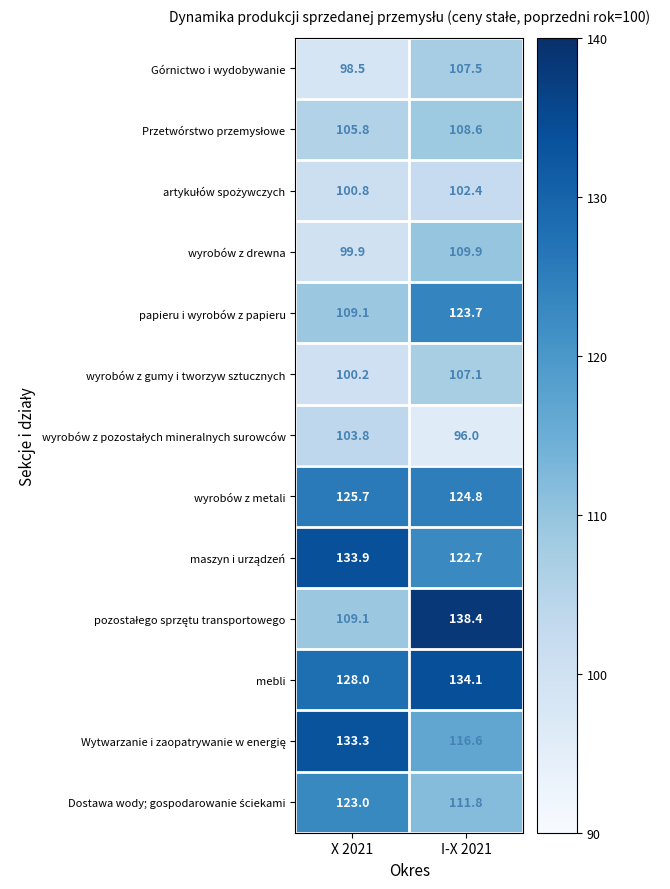

Is it true that wyrobów z gumy i tworzyw sztucznych equals 100.2 at X 2021?

True